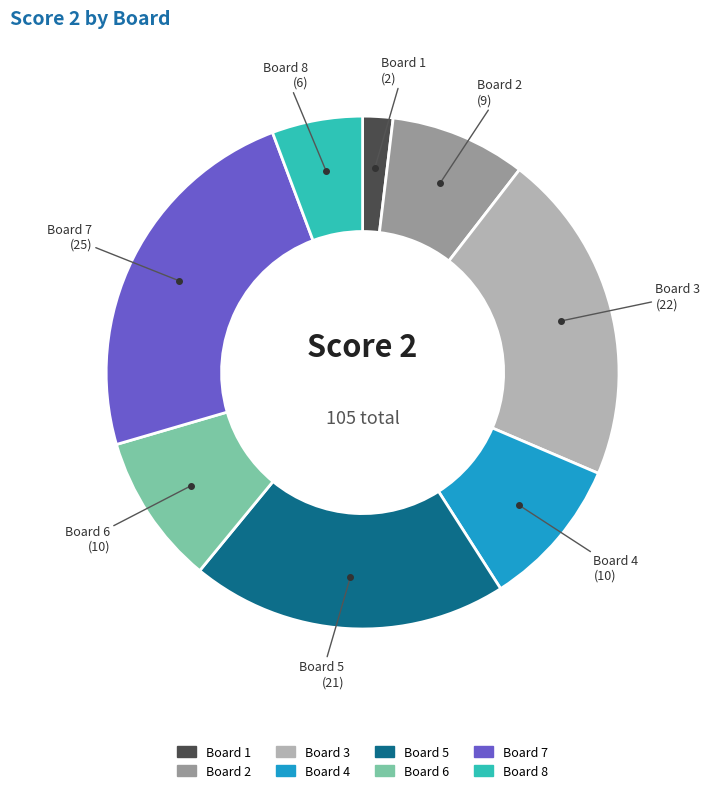

Is there a majority slice in this chart?

No